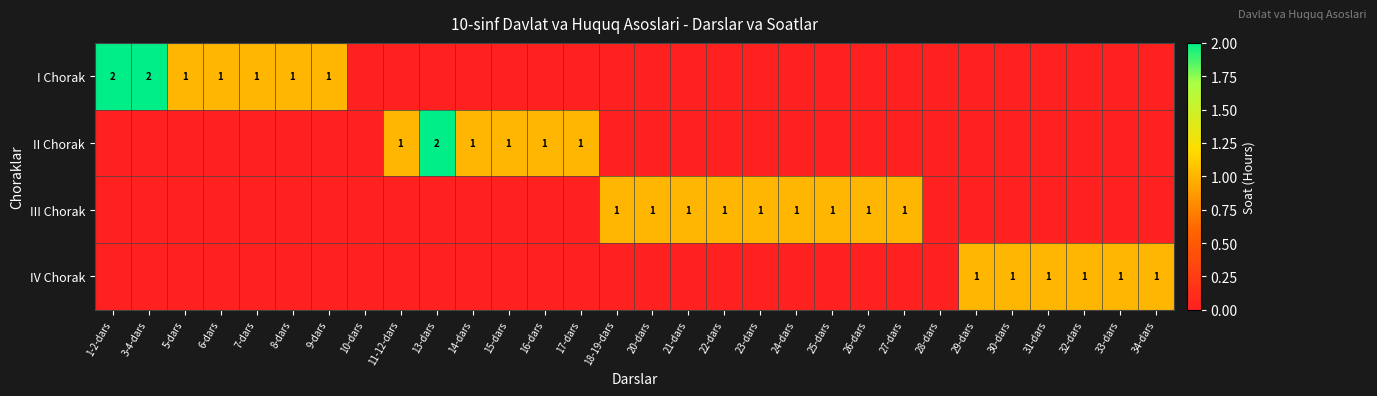

True or false: I Chorak has a value of -1 at 25-dars.

False